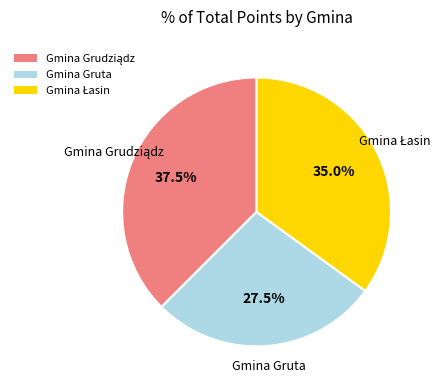

Count the number of slices in the pie.

3